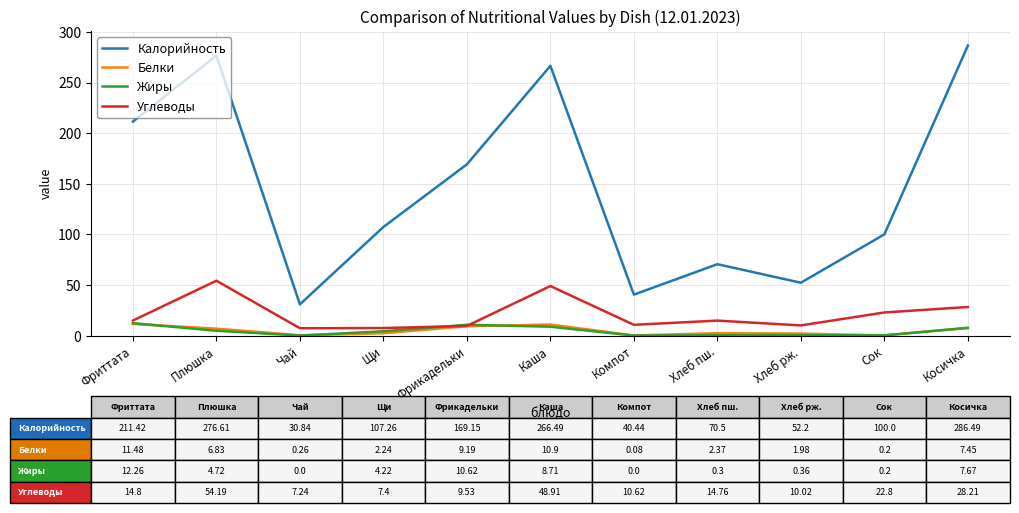

The Калорийность series shows 247.2 at Фрикадельки. True or false?

False